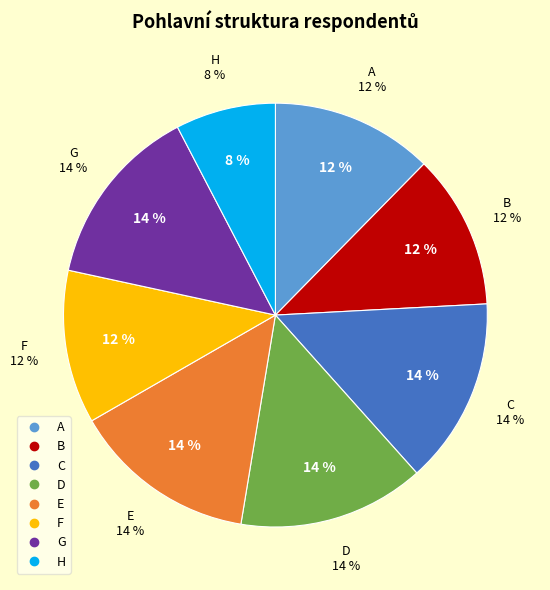

Count the number of slices in the pie.

8